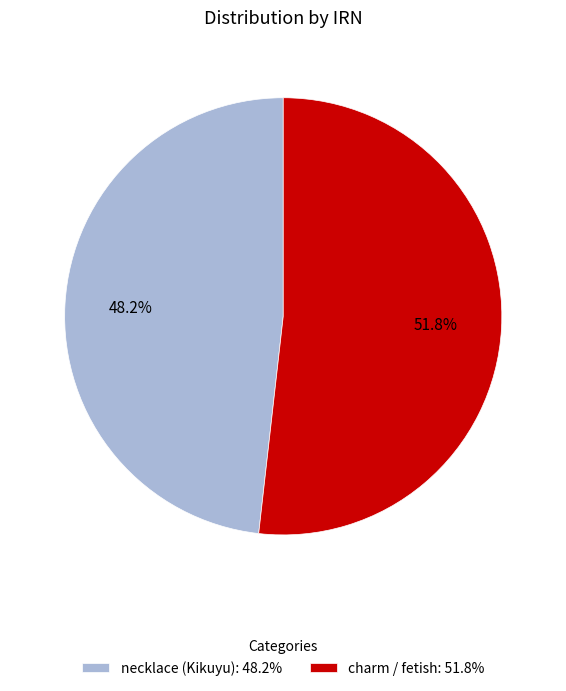

How many slices are in this pie chart?

2